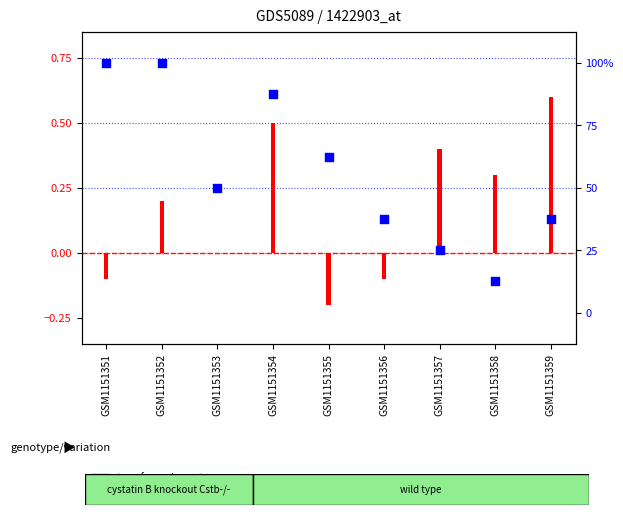

Is the value of transformed count at GSM1151354 greater than the value of percentile rank within the sample at GSM1151352?

No